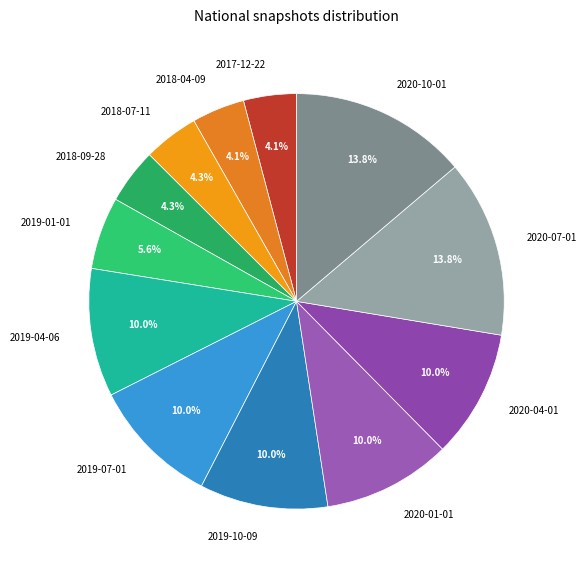

Between 2019-07-01 and 2019-01-01, which is larger?

2019-07-01